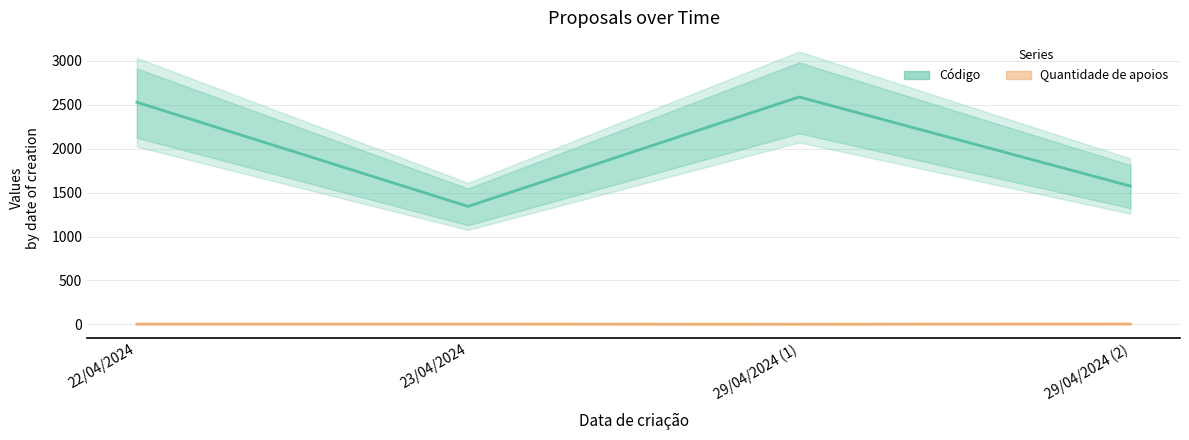

At which label is Quantidade de apoios closest to 2?

22/04/2024